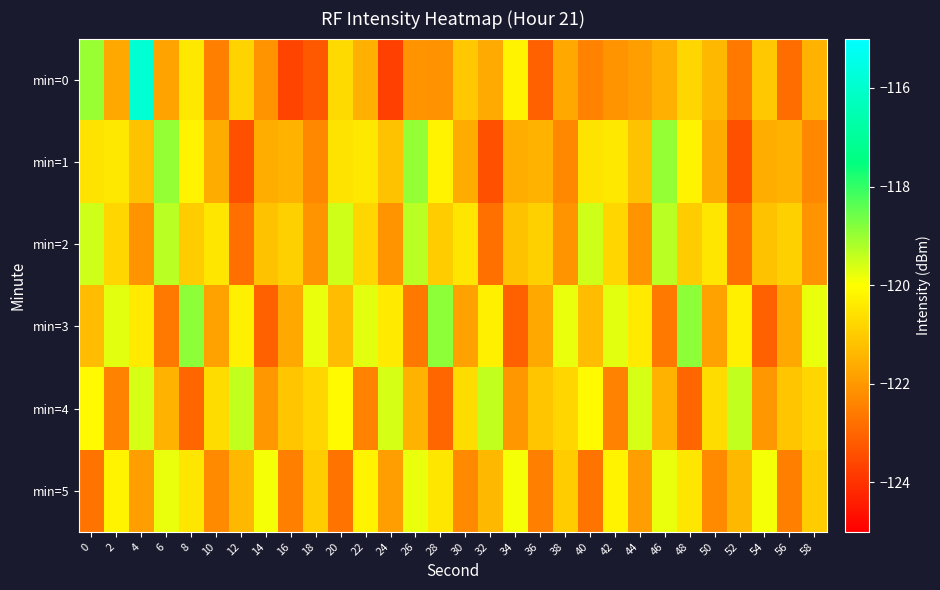

What is the difference between the highest and lowest values at 52?

4.0